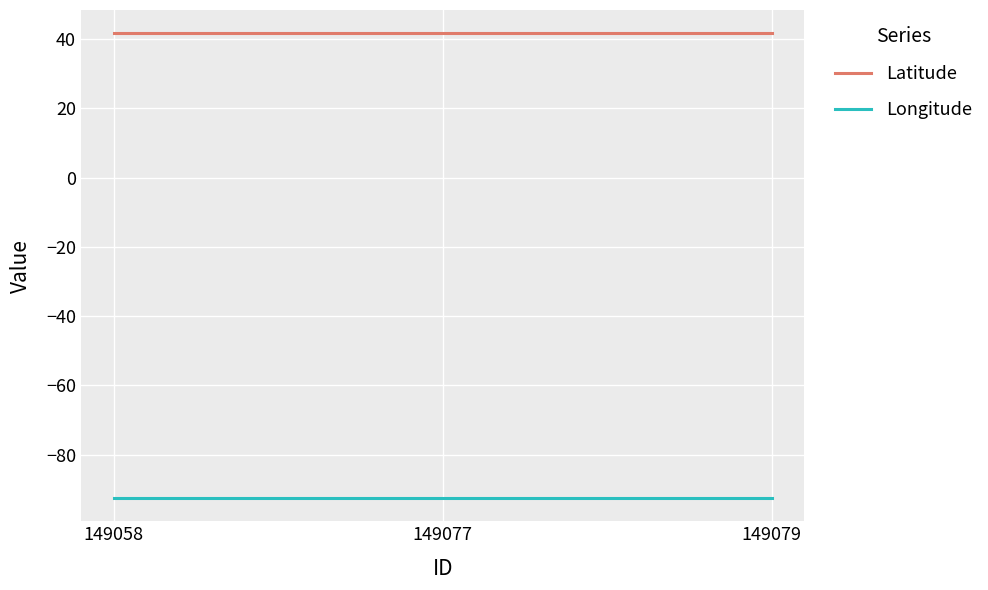

What is the sum of the Longitude values at 149077 and 149058?

-185.1